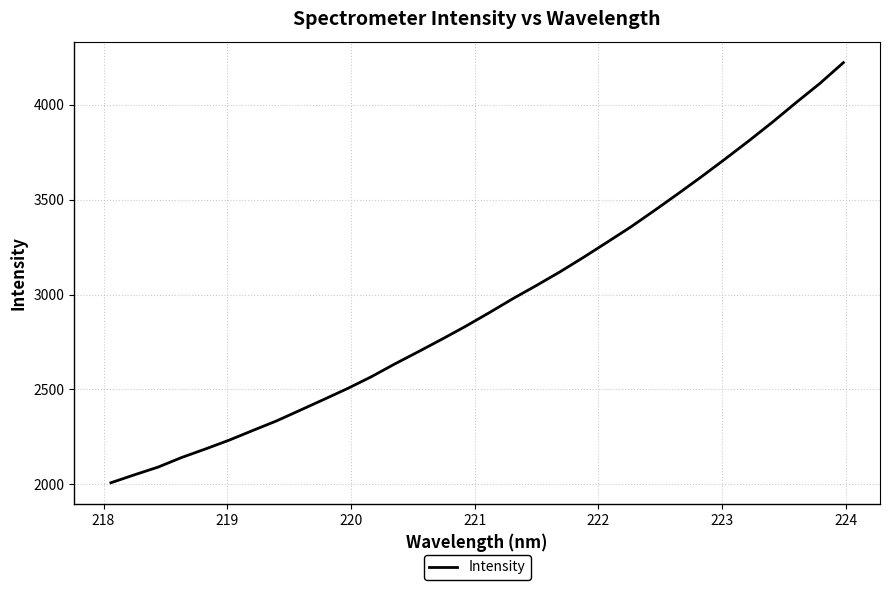

What is the smallest value displayed?

2008.3